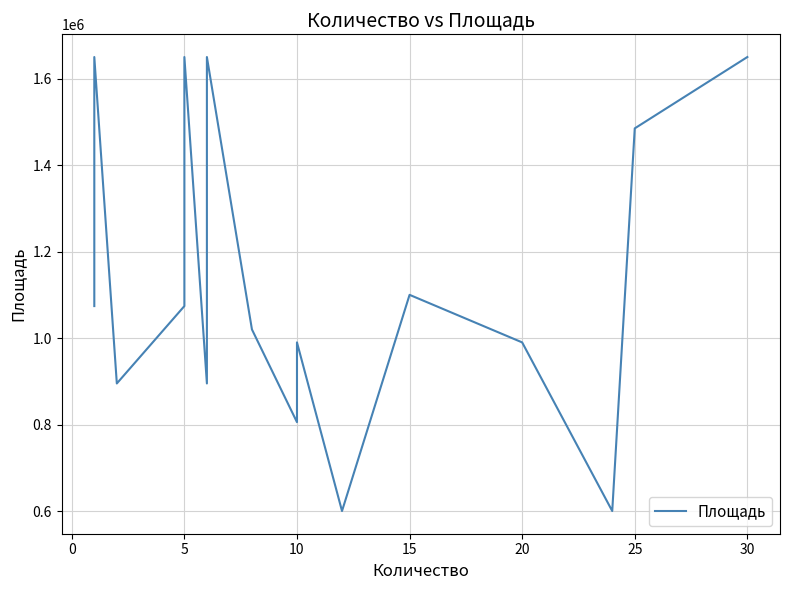

How many series are shown in this chart?

1